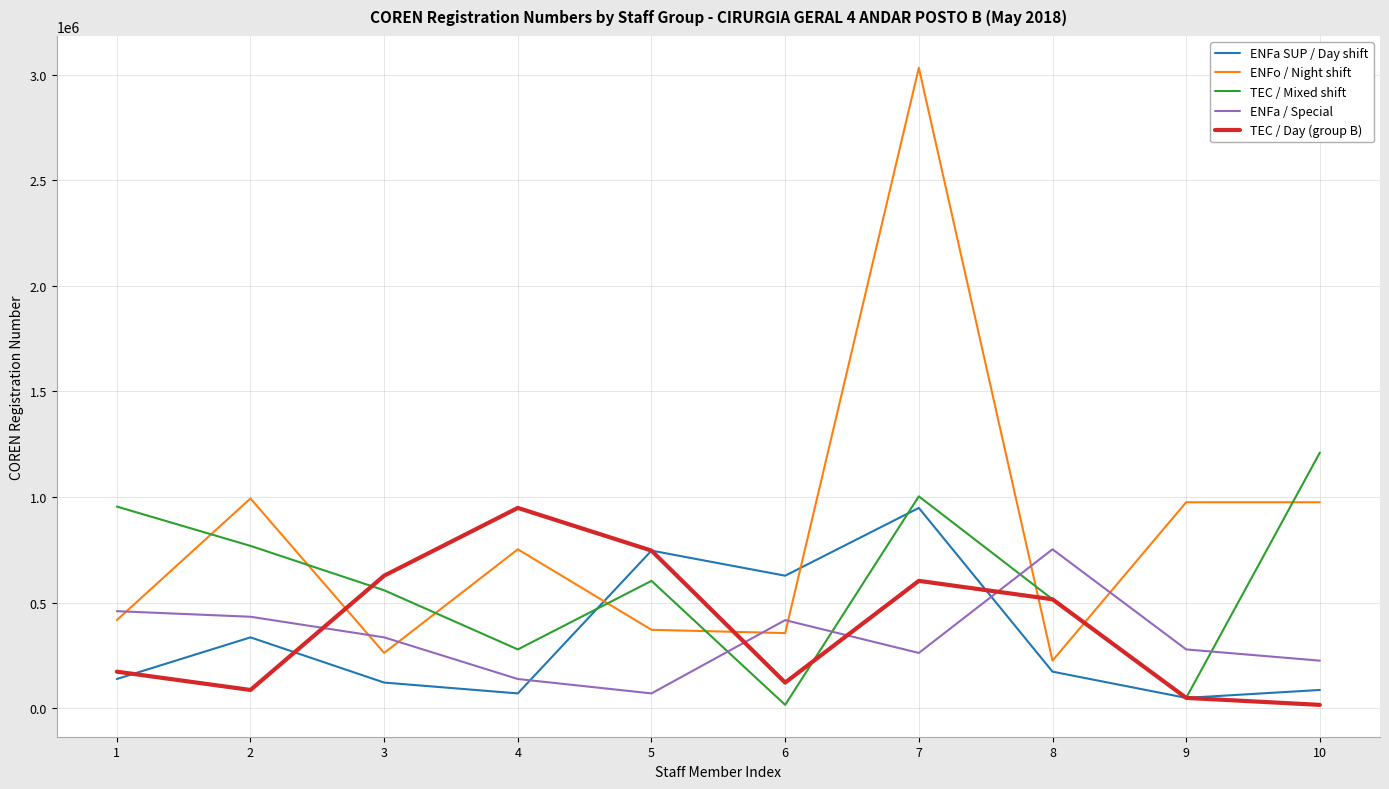

In ENFa SUP / Day shift, how many points are higher than both neighbors (excluding endpoints)?

3